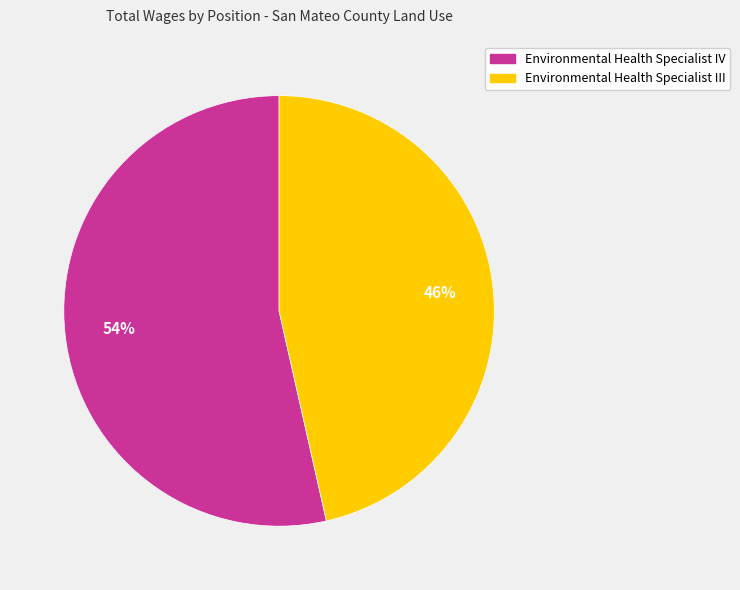

Is it true that Environmental Health Specialist III is 46% of the pie?

True